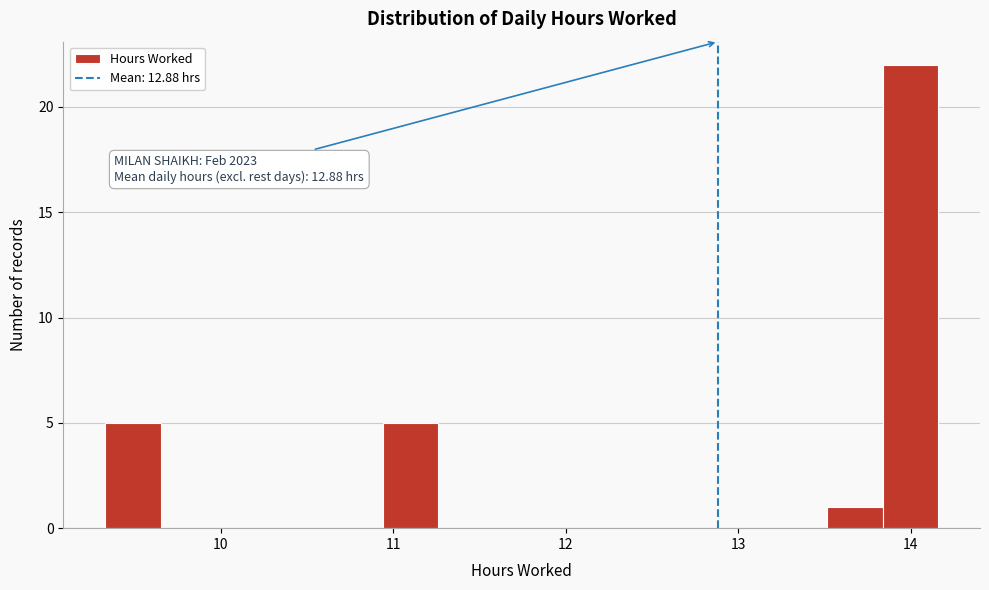

Read against the x-axis, roughly where is the centre of the tallest bar?

14.0